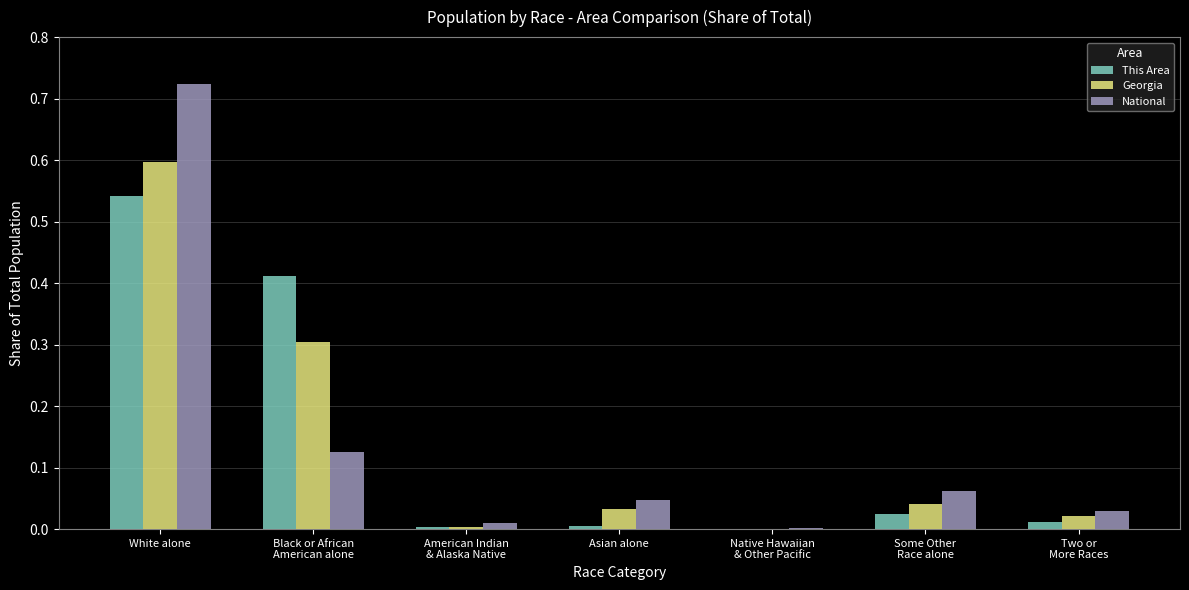

Does the chart contain stacked bars?

No